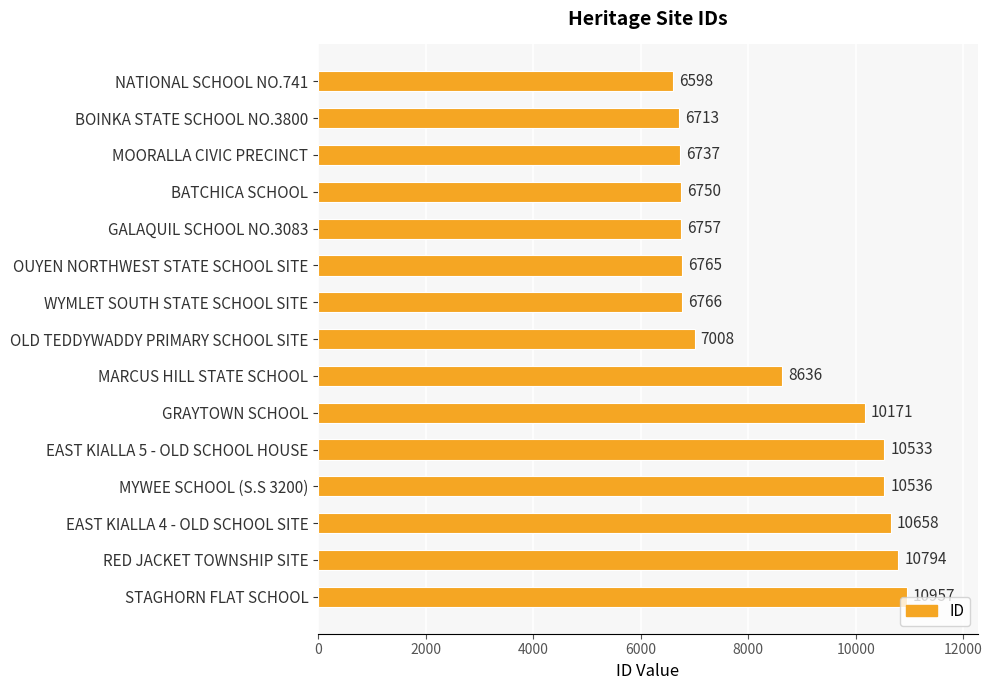

Rank the categories by value from highest to lowest.

STAGHORN FLAT SCHOOL, RED JACKET TOWNSHIP SITE, EAST KIALLA 4 - OLD SCHOOL SITE, MYWEE SCHOOL (S.S 3200), EAST KIALLA 5 - OLD SCHOOL HOUSE, GRAYTOWN SCHOOL, MARCUS HILL STATE SCHOOL, OLD TEDDYWADDY PRIMARY SCHOOL SITE, WYMLET SOUTH STATE SCHOOL SITE, OUYEN NORTHWEST STATE SCHOOL SITE, GALAQUIL SCHOOL NO.3083, BATCHICA SCHOOL, MOORALLA CIVIC PRECINCT, BOINKA STATE SCHOOL NO.3800, NATIONAL SCHOOL NO.741